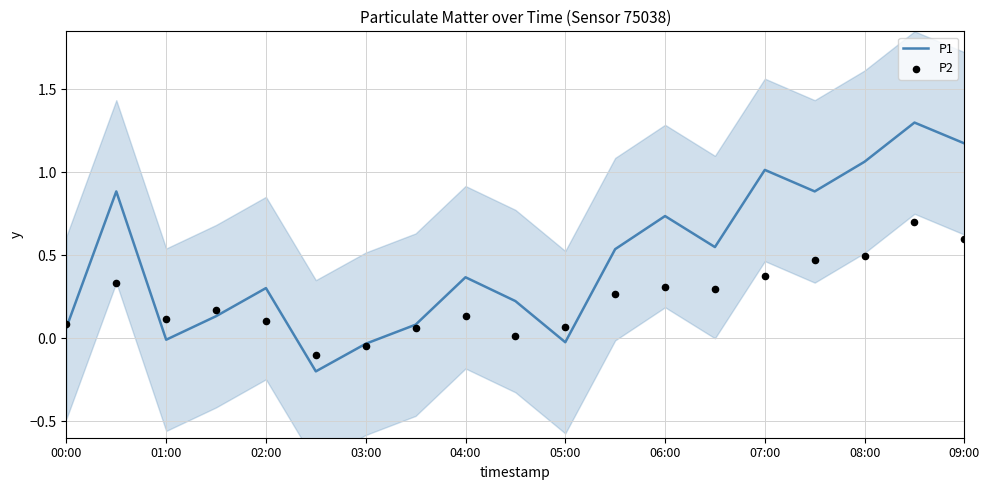

At which category is the sum across all series the highest?

17